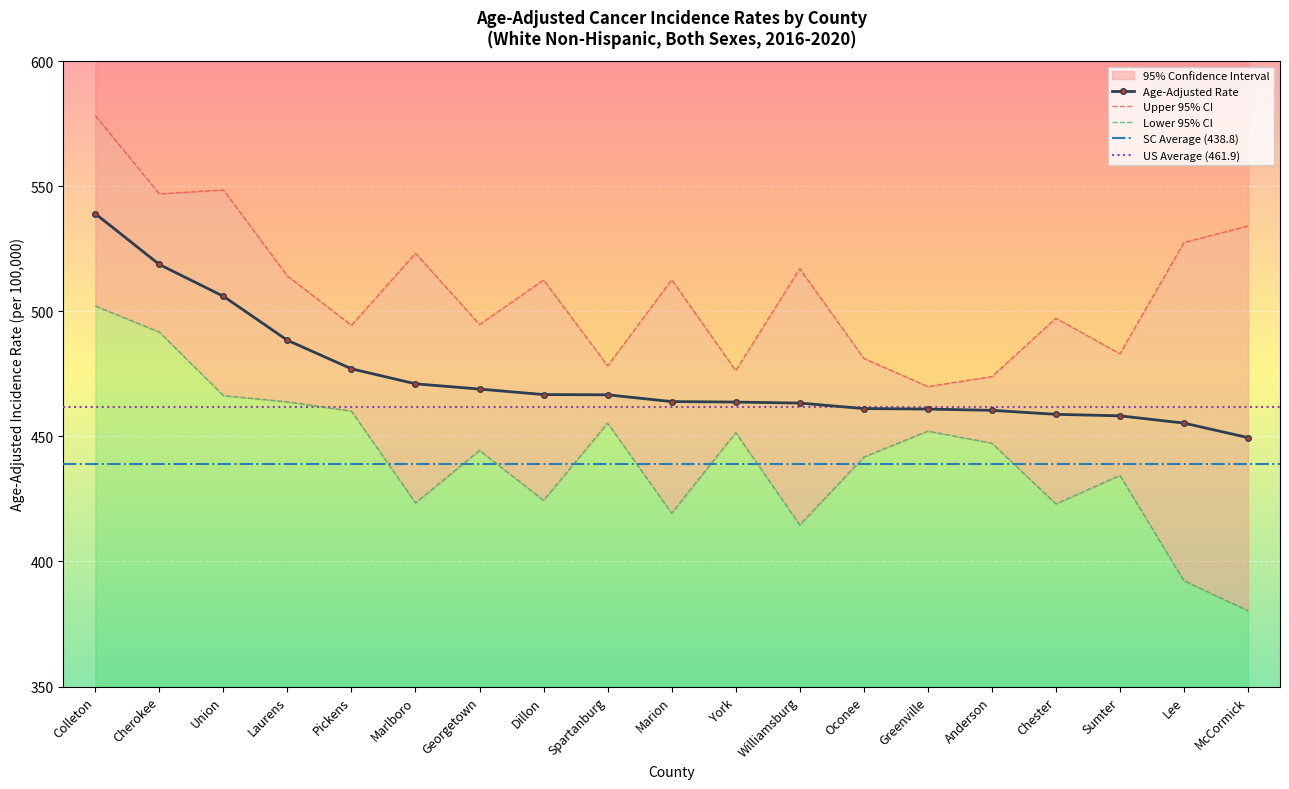

What is the sum of all Upper 95% CI values?

9663.4